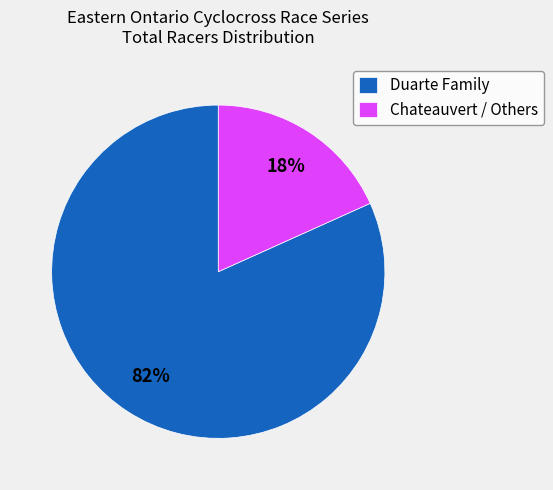

Which slice is the smallest?

Chateauvert / Others